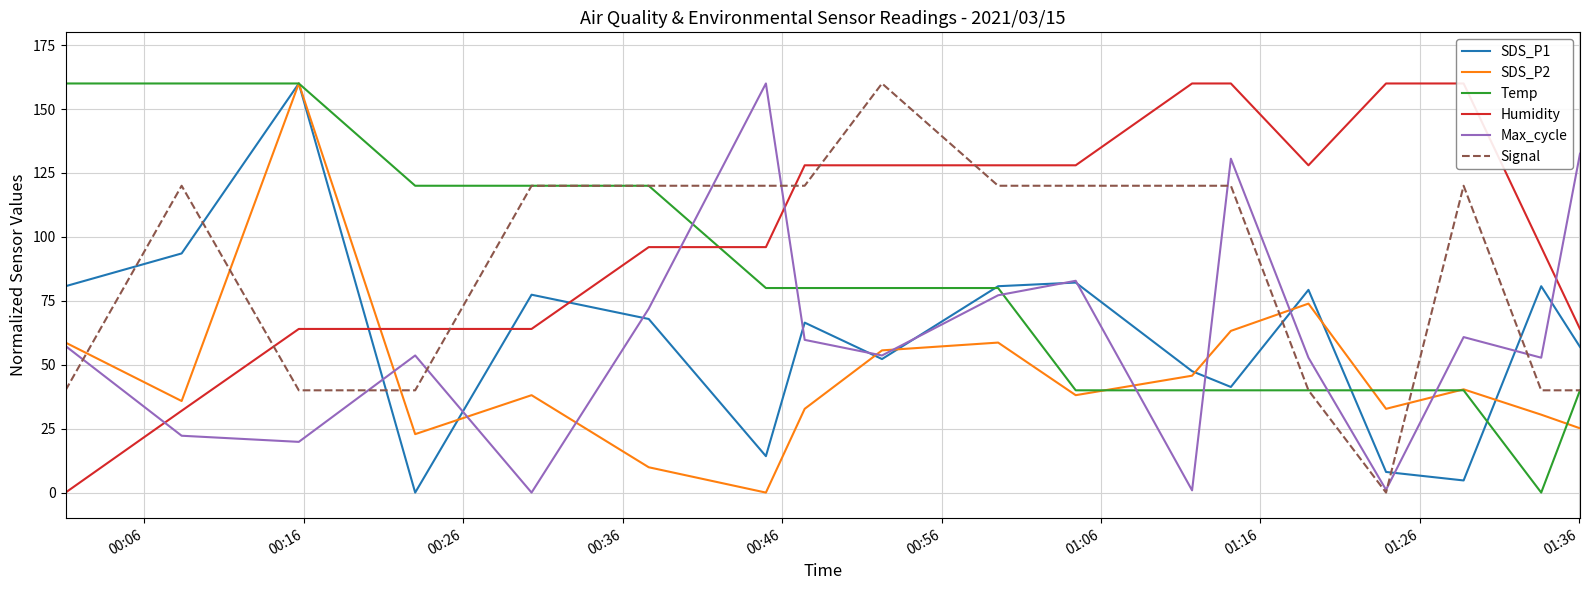

What is the maximum value for Signal?

160.0